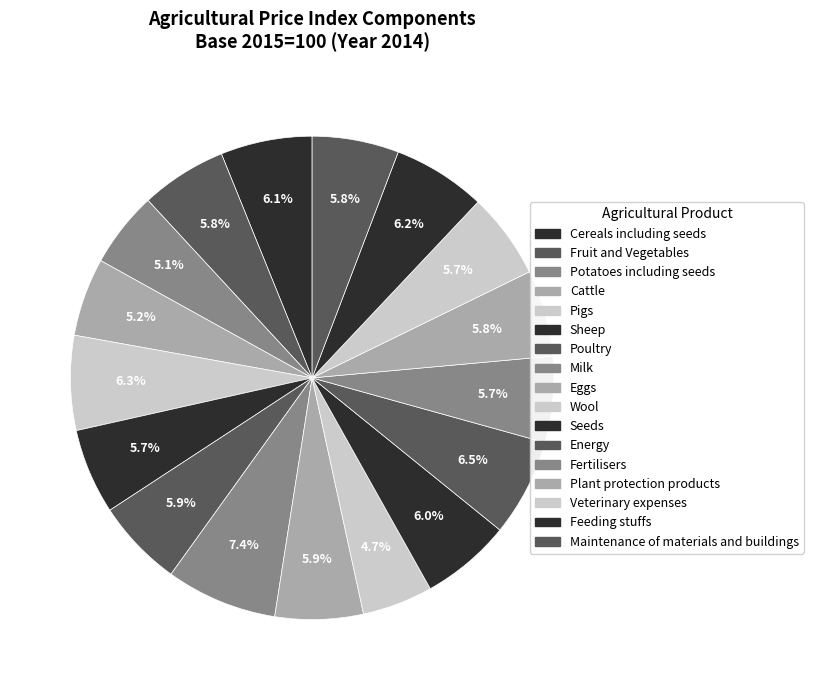

How many segments does this pie chart have?

17